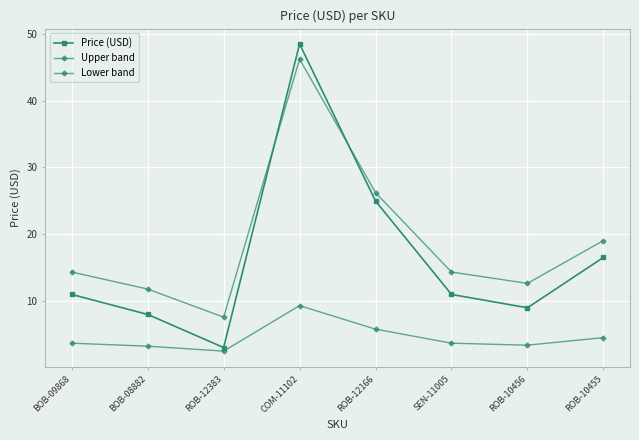

At SEN-11005, list the series in order from largest to smallest.

Upper band, Price (USD), Lower band